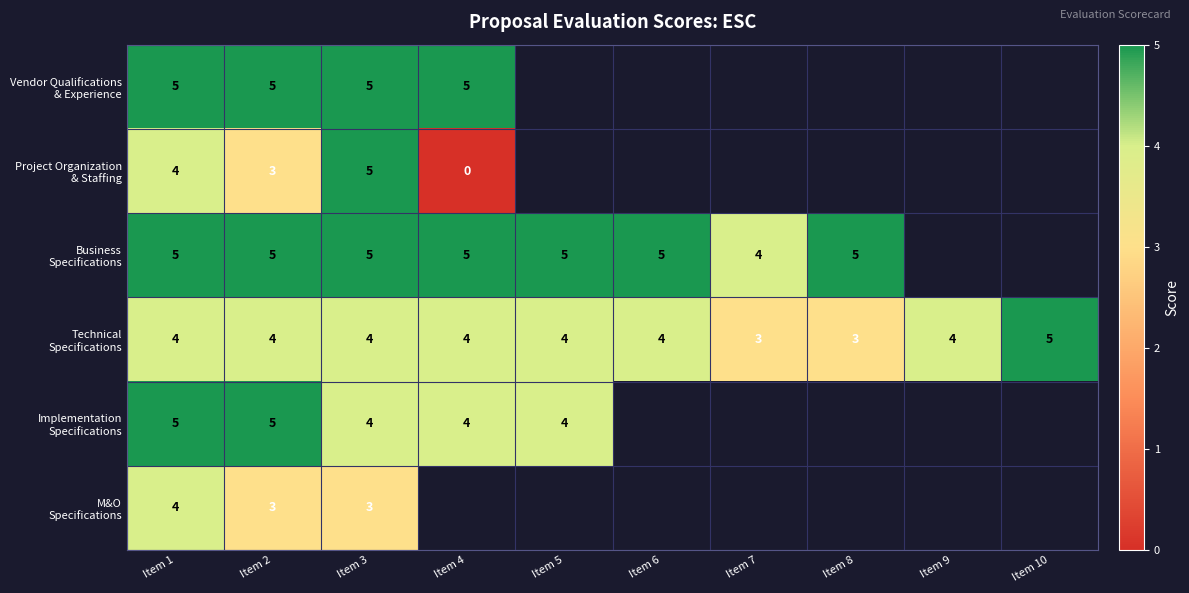

What is the total value across all series at Item 2?

25